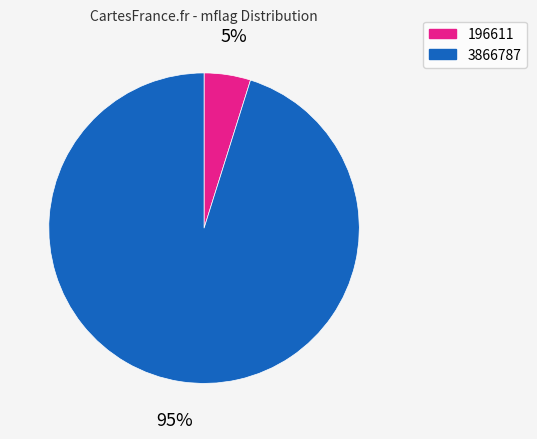

Combined, do 3866787 and 196611 account for over 50%?

Yes